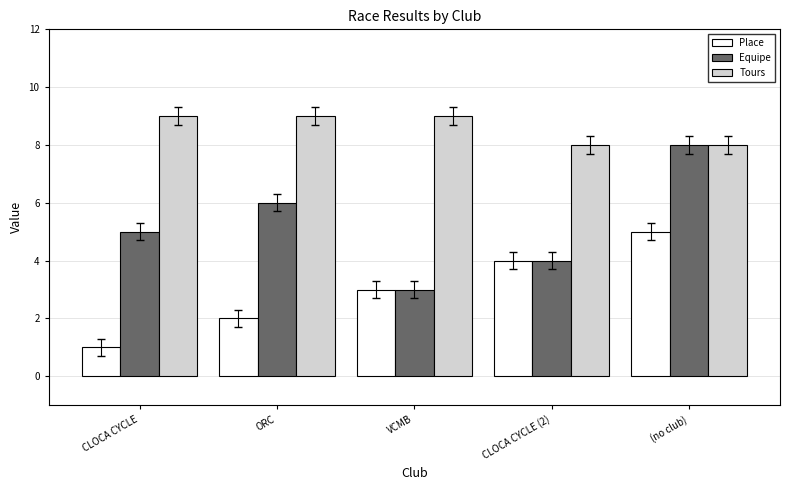

List the series in order of their peak value, highest first.

Tours, Equipe, Place